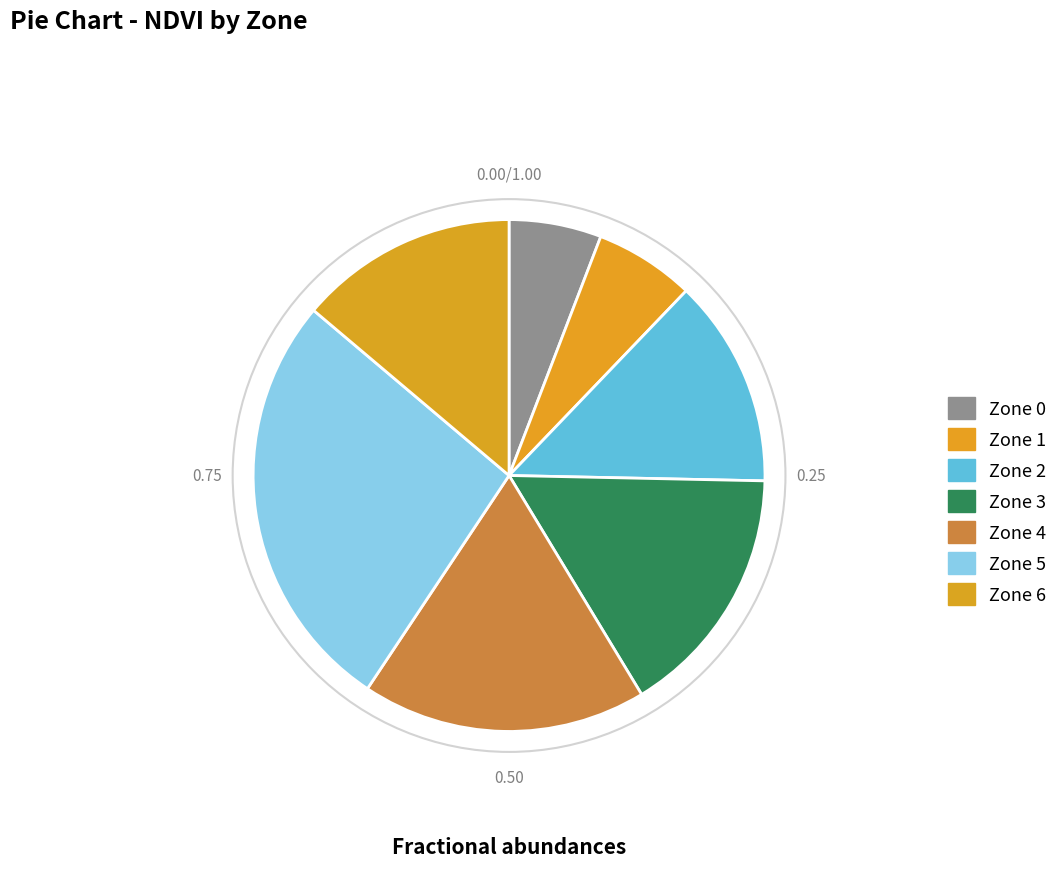

Which has a higher value, Zone 2 or Zone 5?

Zone 5